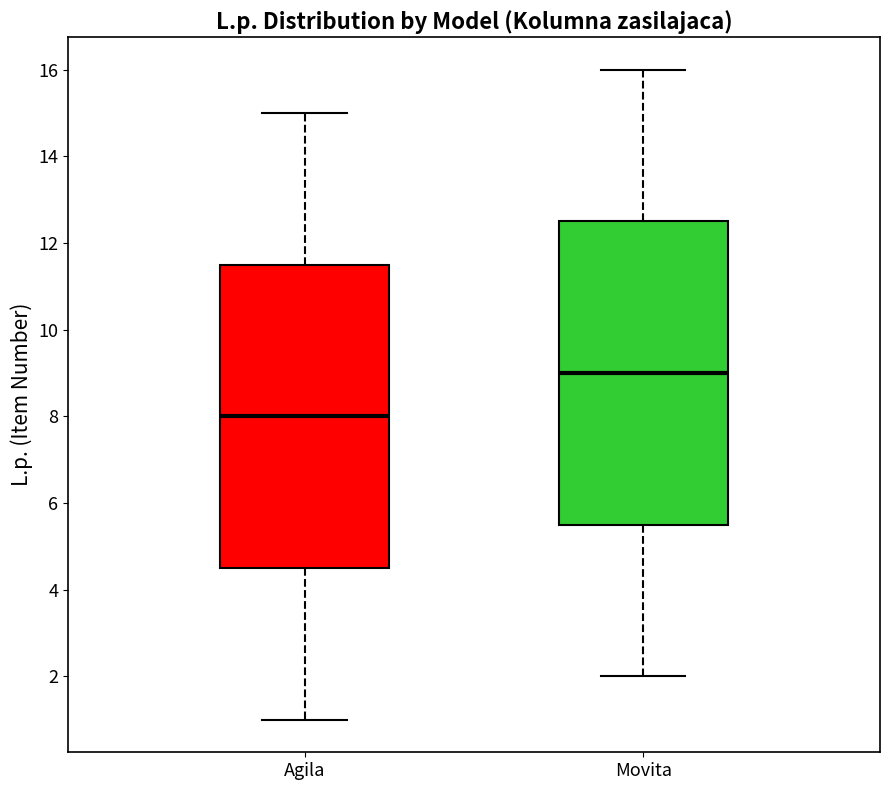

Reading left to right, transcribe this box plot: for each box, give where its median line is, the range the box spans, and where its two whiskers end, as read against the y-axis. The values are not printed on the chart, so give them approximately, as read against the axis.

Agila: median 8.0, box 4.6 to 11.6, whiskers 1.0 to 15.0
Movita: median 9.0, box 5.6 to 12.6, whiskers 2.0 to 16.0